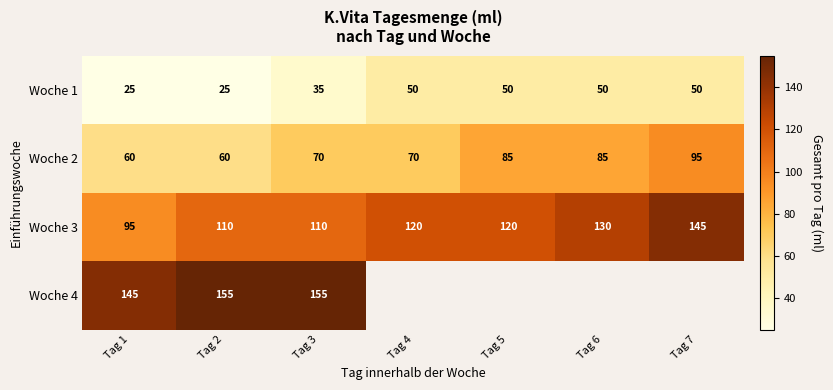

Is it true that Woche 2 equals 138.5 at Tag 7?

False